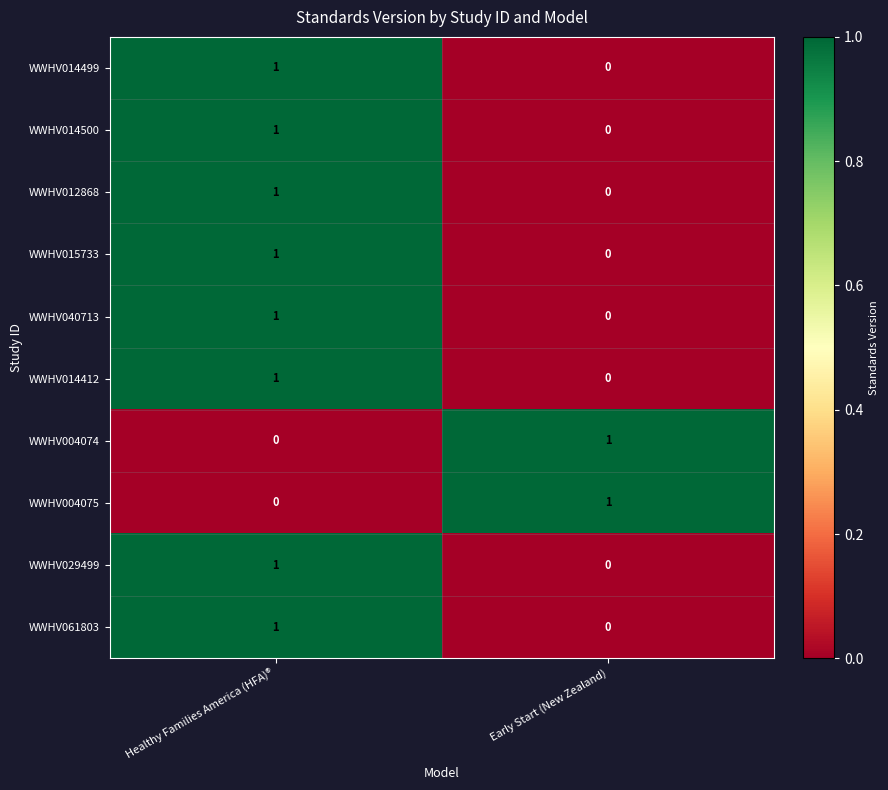

Rank the categories by WWHV012868 value from lowest to highest.

Early Start (New Zealand), Healthy Families America (HFA)®